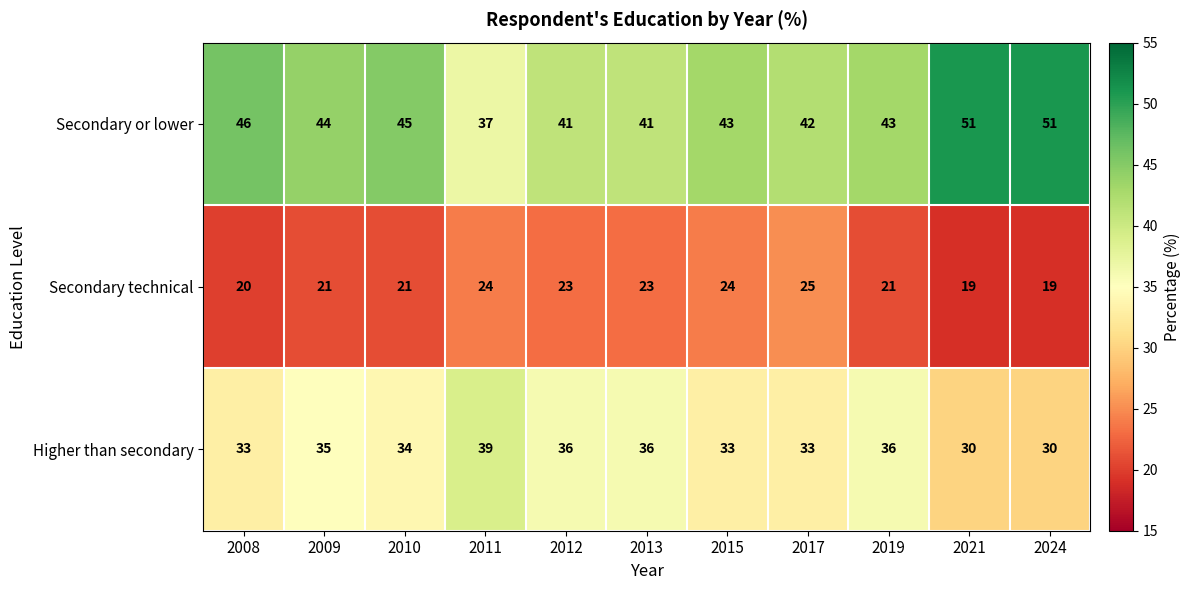

What is the total value across all series at 2021?

100